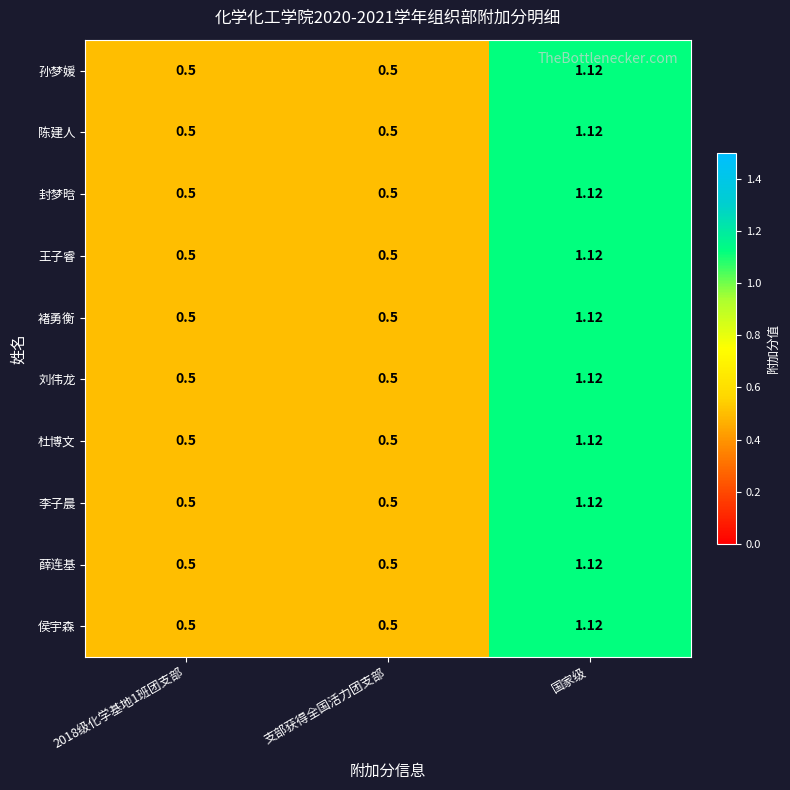

Is the value of 薛连基 at 2018级化学基地1班团支部 greater than the value of 杜博文 at 国家级?

No